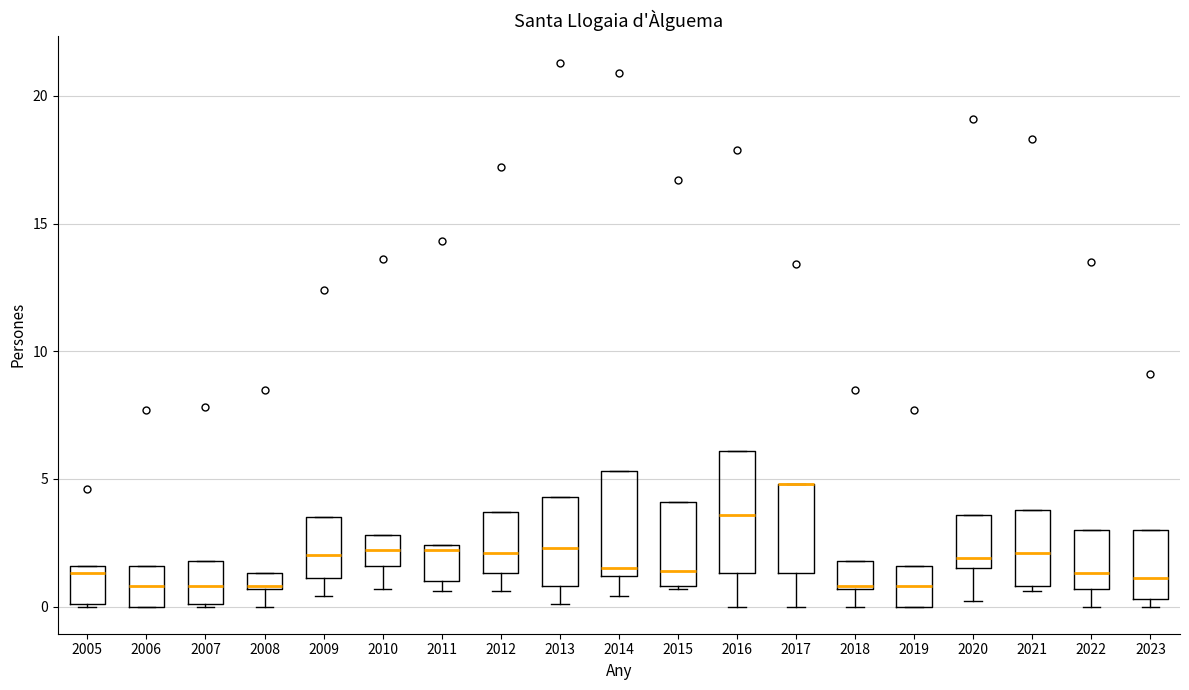

Where does the median line of the box at x = 2018 sit on the y-axis? The values are not printed on the chart, so give them approximately, as read against the axis.

1.0